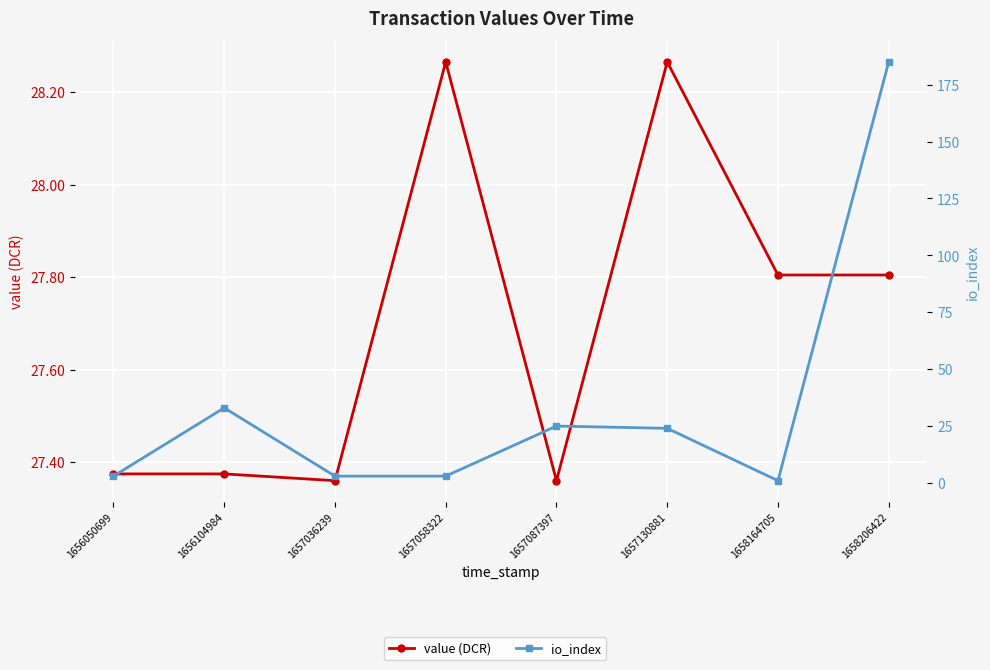

At which category is the sum across all series the highest?

1658206422